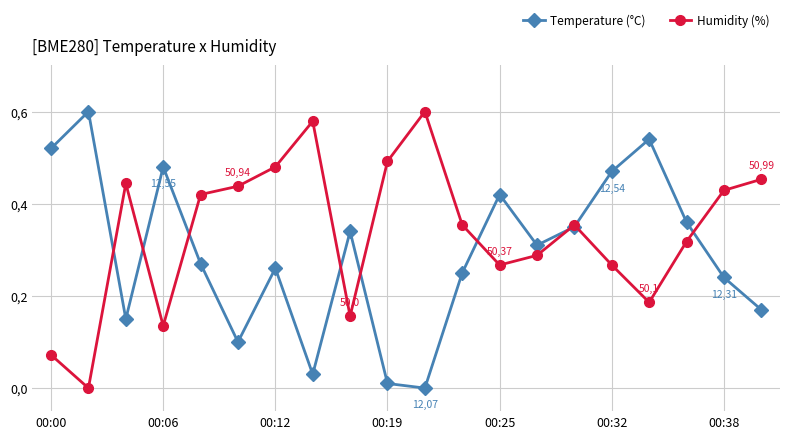

What is the greatest value displayed?

0.6